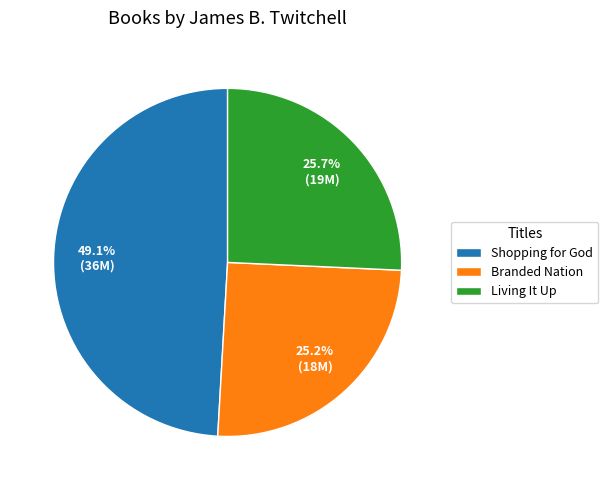

Is it true that Branded Nation is 16% of the pie?

False